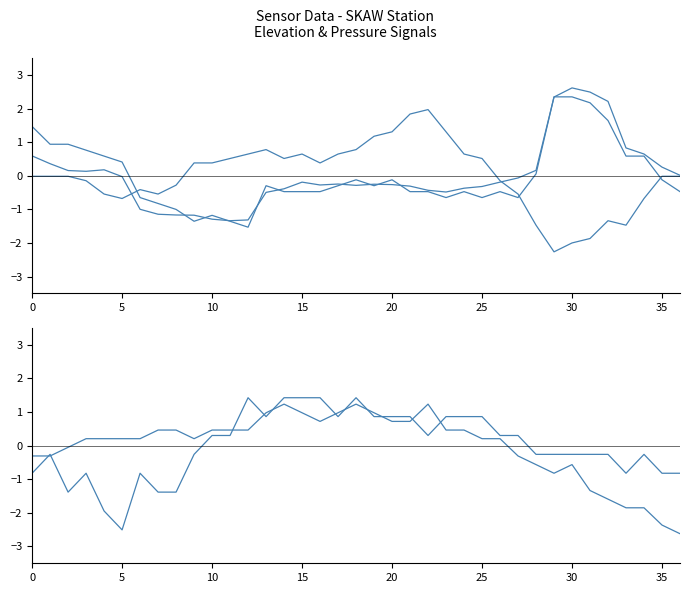

At how many categories does at least one series exceed 2?

4